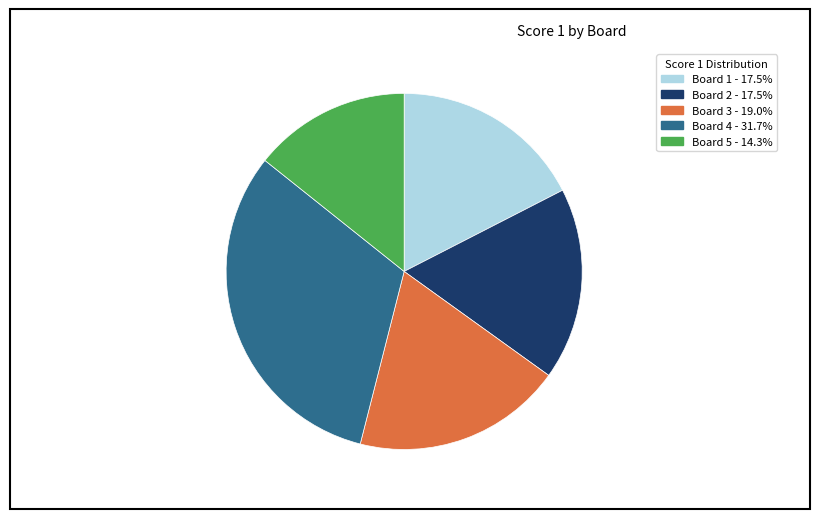

Which has a higher value, Board 1 or Board 5?

Board 1